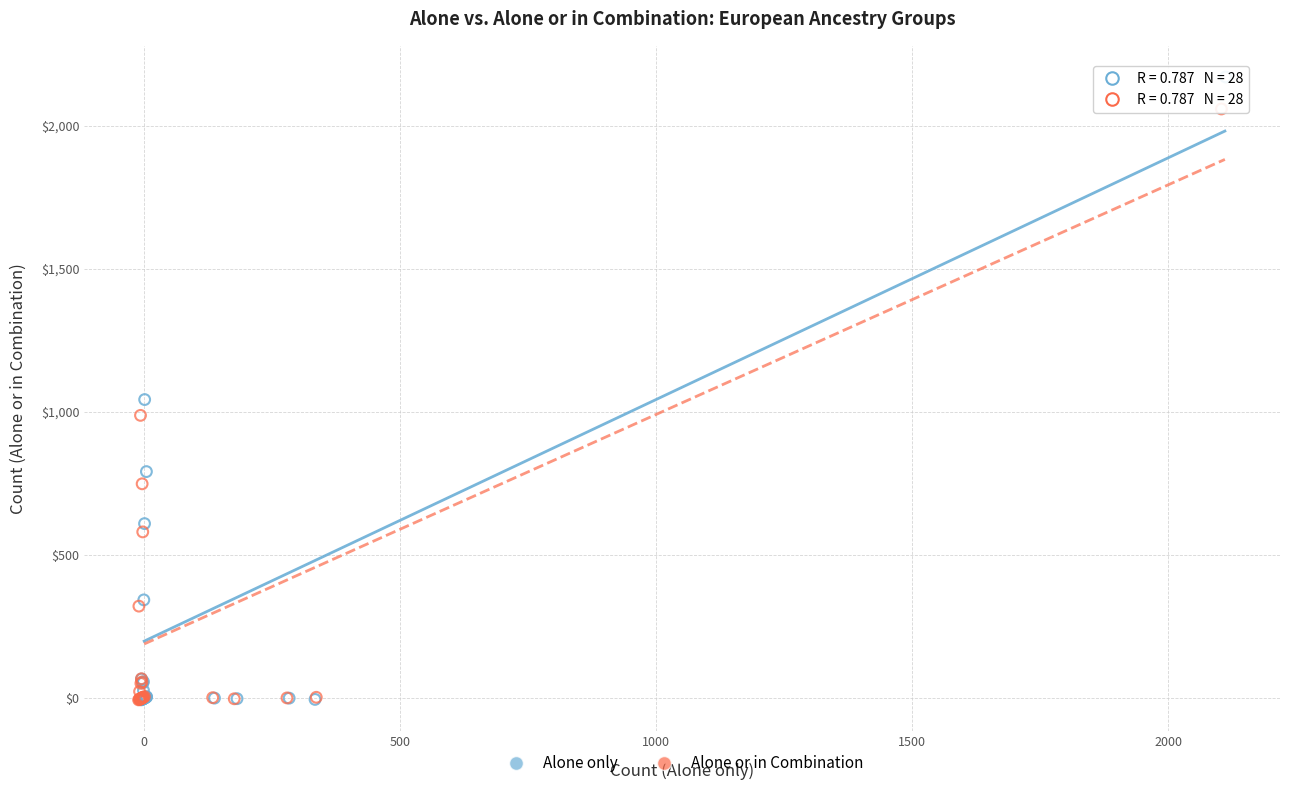

Which series contains the highest Y value?

Alone only